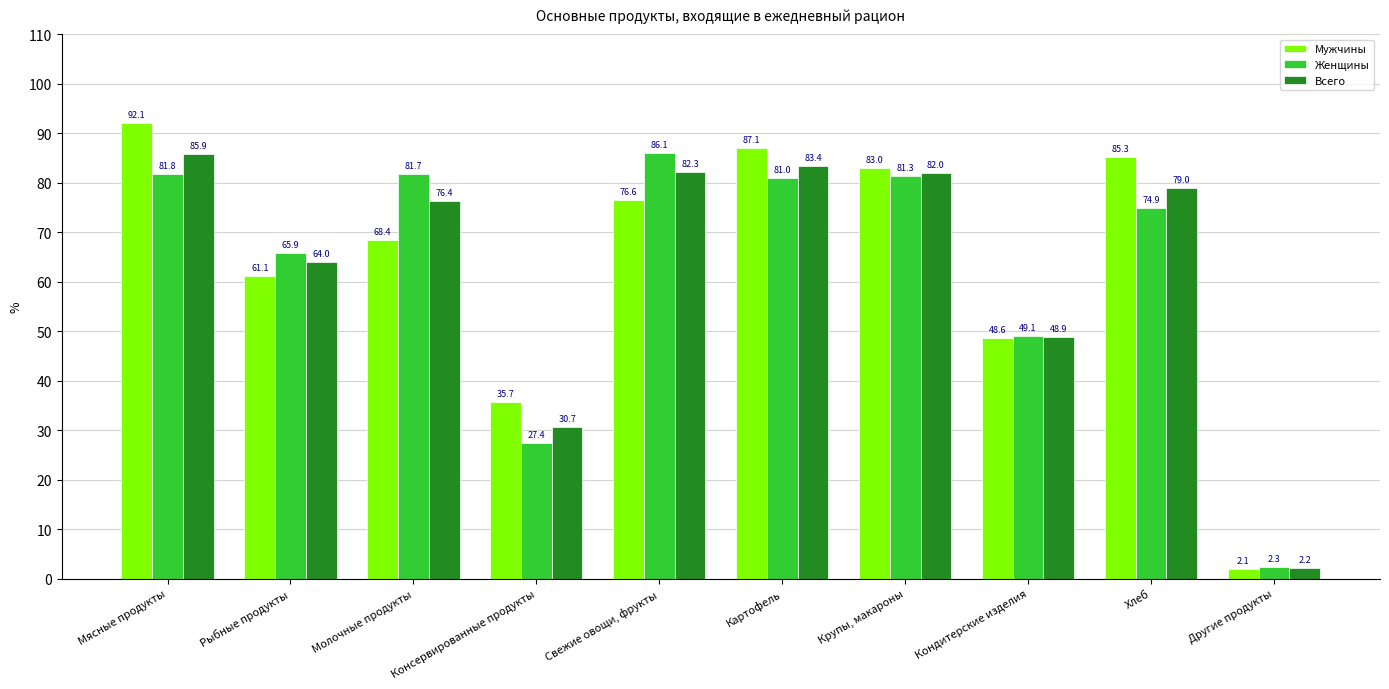

Which series has the widest spread of values?

Мужчины